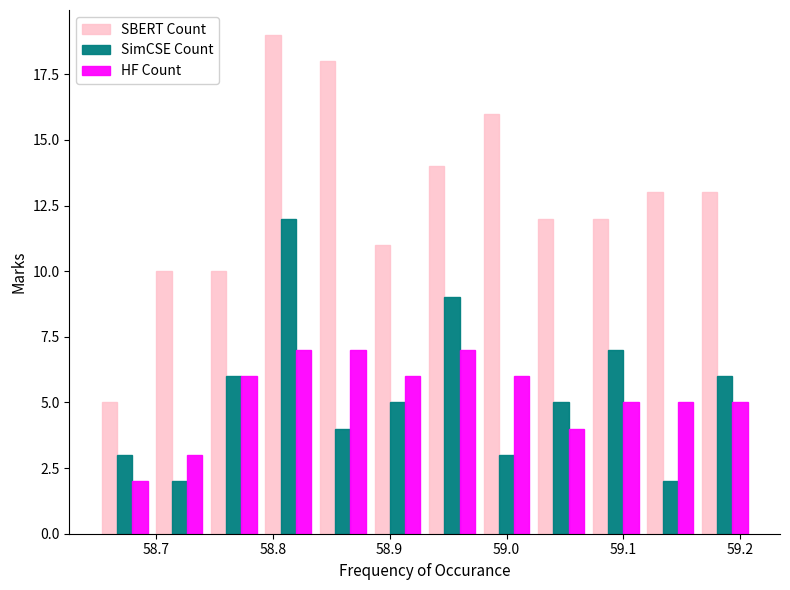

In the SimCSE Count series, which range on the x-axis has the tallest bar?

58.79 to 58.84